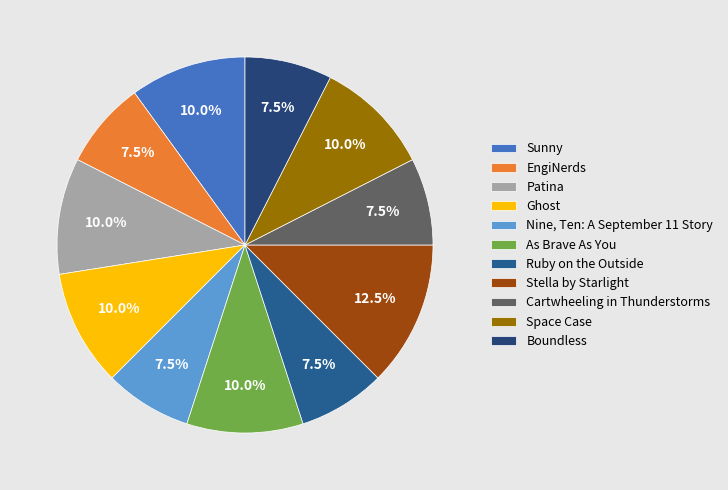

Is there any slice that represents more than half of the pie?

No